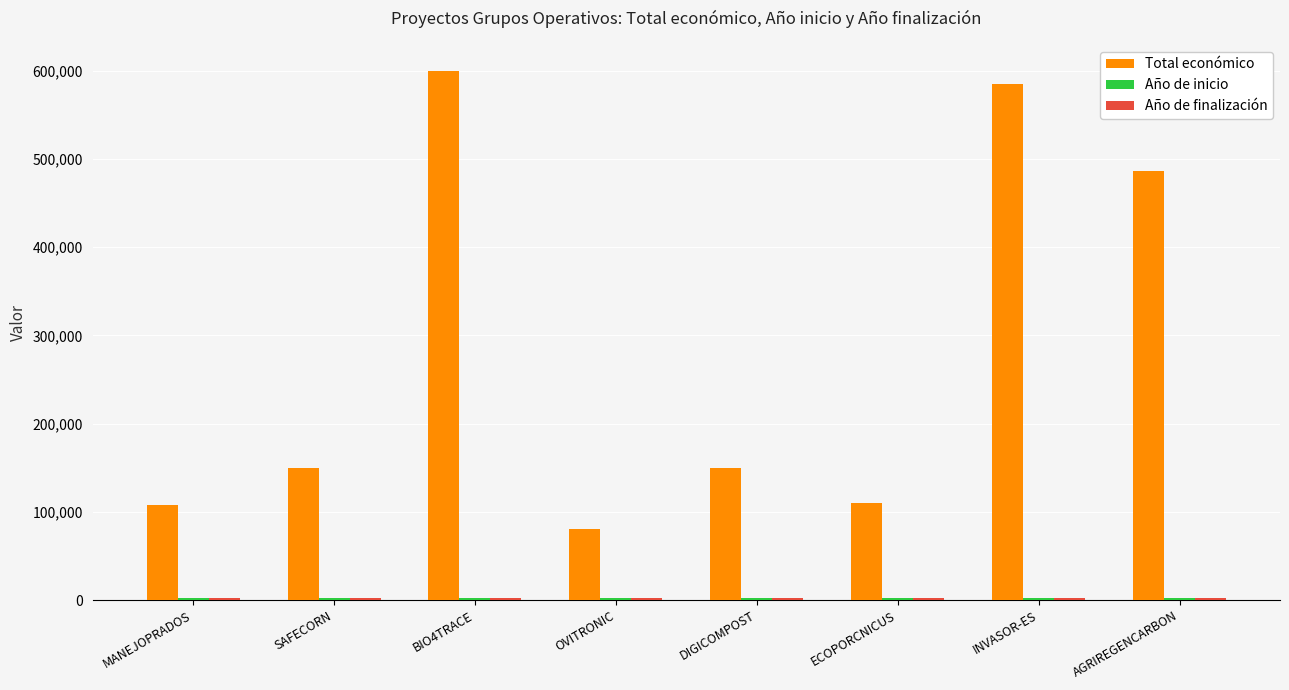

The Total económico series shows 789194 at INVASOR-ES. True or false?

False